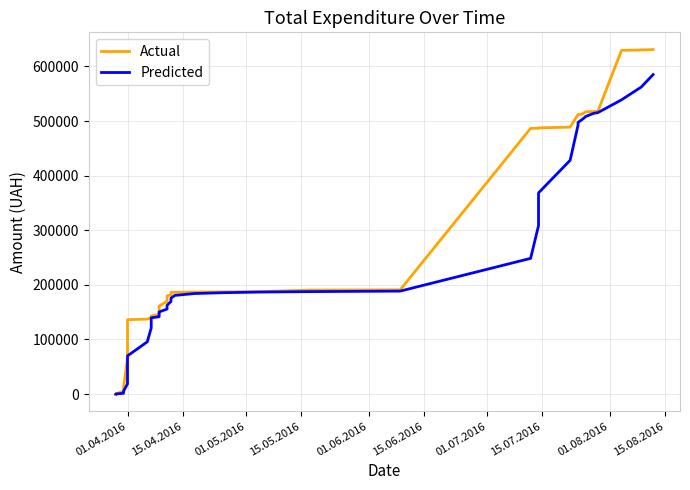

What is the average value of the Predicted series?

226647.0